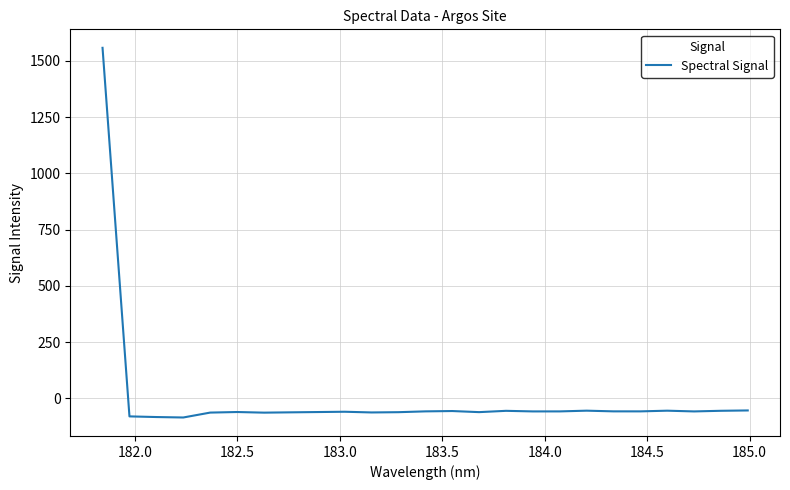

Count the number of categories in the chart.

25